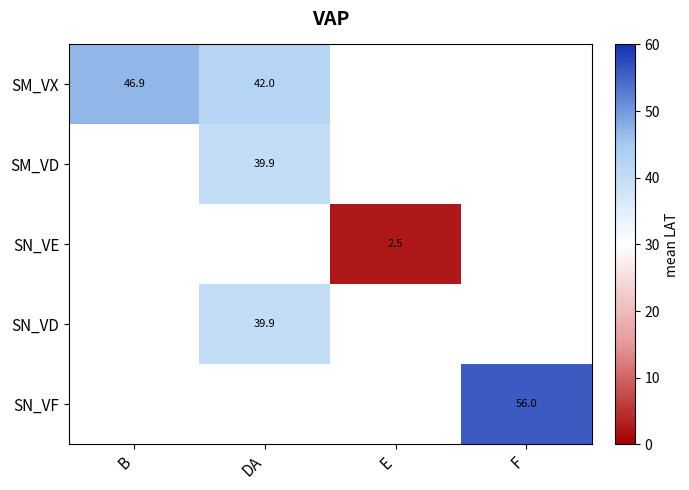

How many categories are shown in the chart?

4